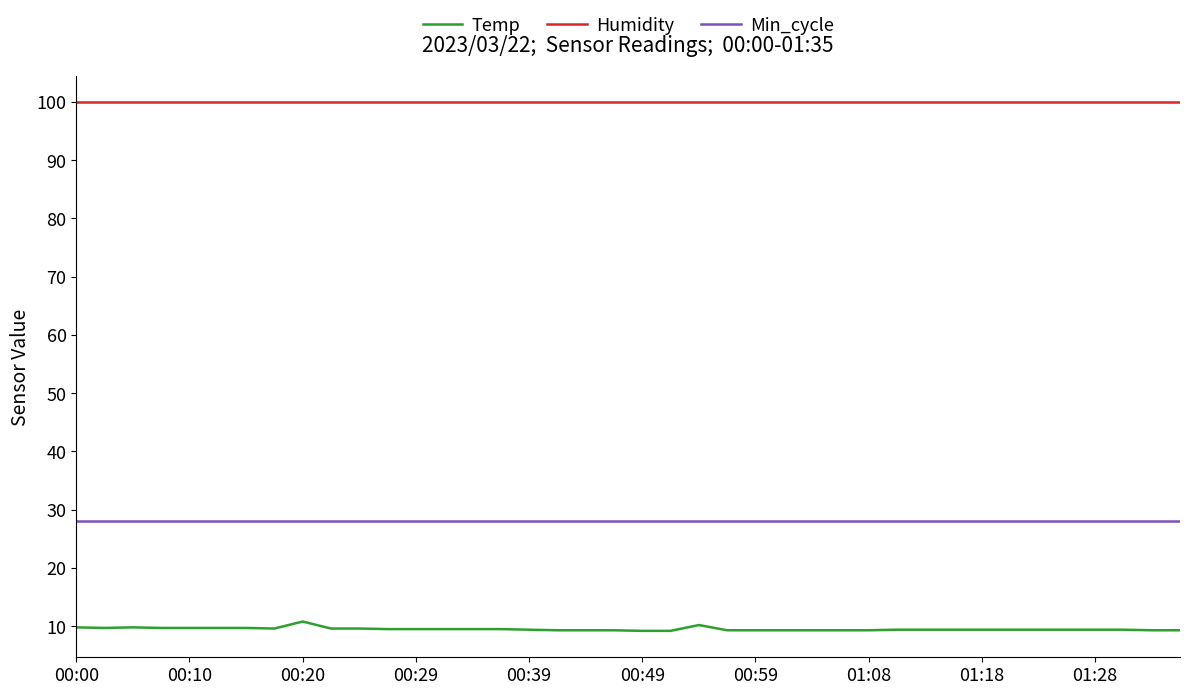

What are all the series names shown in the legend?

Temp, Humidity, Min_cycle